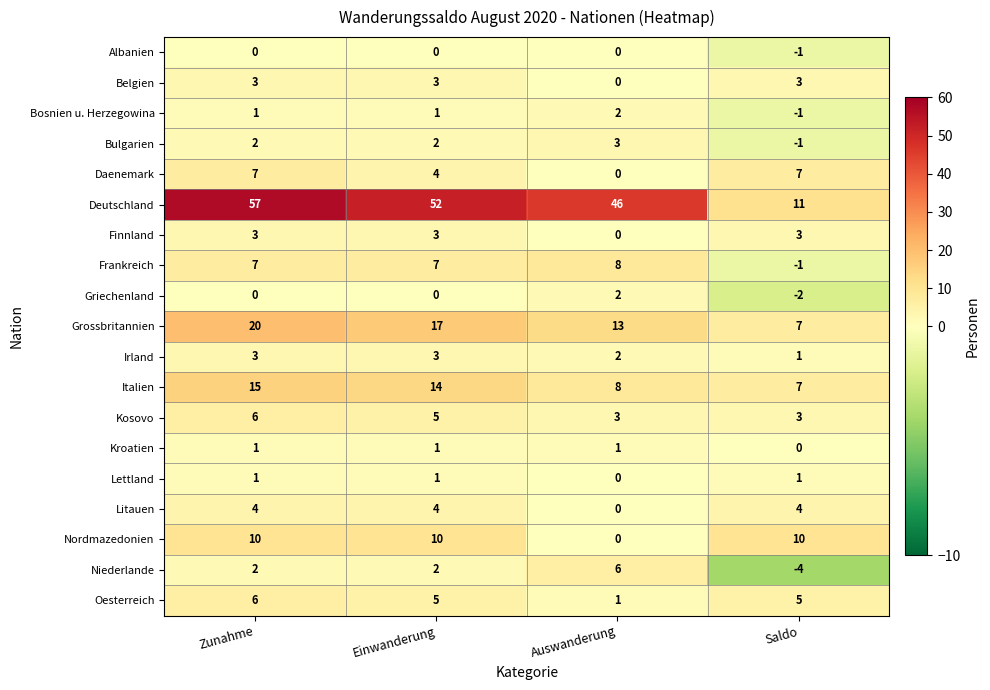

Count the Litauen values in the range 4 to 5.

3